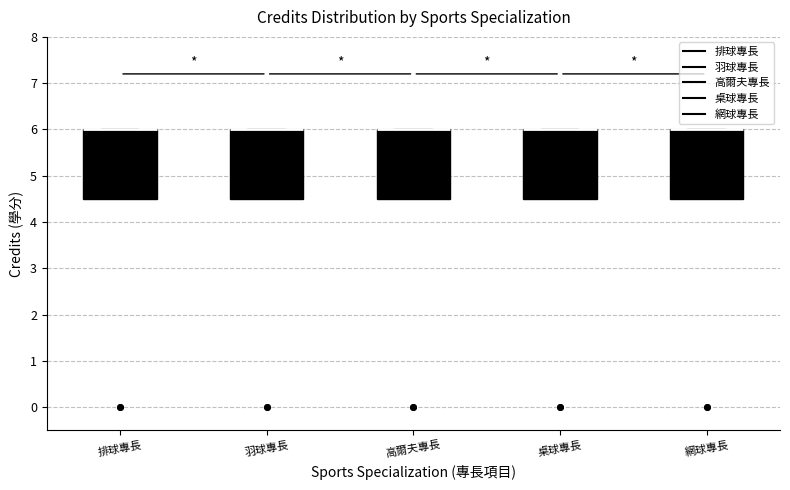

Reading left to right, read every box against the y-axis: the position of its median line, the range the box covers, and the ends of its whiskers. The values are not printed on the chart, so give them approximately, as read against the axis.

排球專長: median 6.0 (drawn on the box's upper edge), box 4.5 to 6.0, whiskers 4.5 to 6.0
羽球專長: median 6.0 (drawn on the box's upper edge), box 4.5 to 6.0, whiskers 4.5 to 6.0
高爾夫專長: median 6.0 (drawn on the box's upper edge), box 4.5 to 6.0, whiskers 4.5 to 6.0
桌球專長: median 6.0 (drawn on the box's upper edge), box 4.5 to 6.0, whiskers 4.5 to 6.0
網球專長: median 6.0 (drawn on the box's upper edge), box 4.5 to 6.0, whiskers 4.5 to 6.0